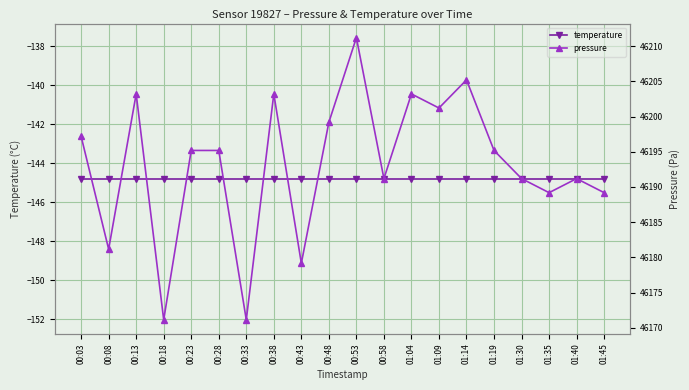

Which series has the largest range (max minus min)?

pressure